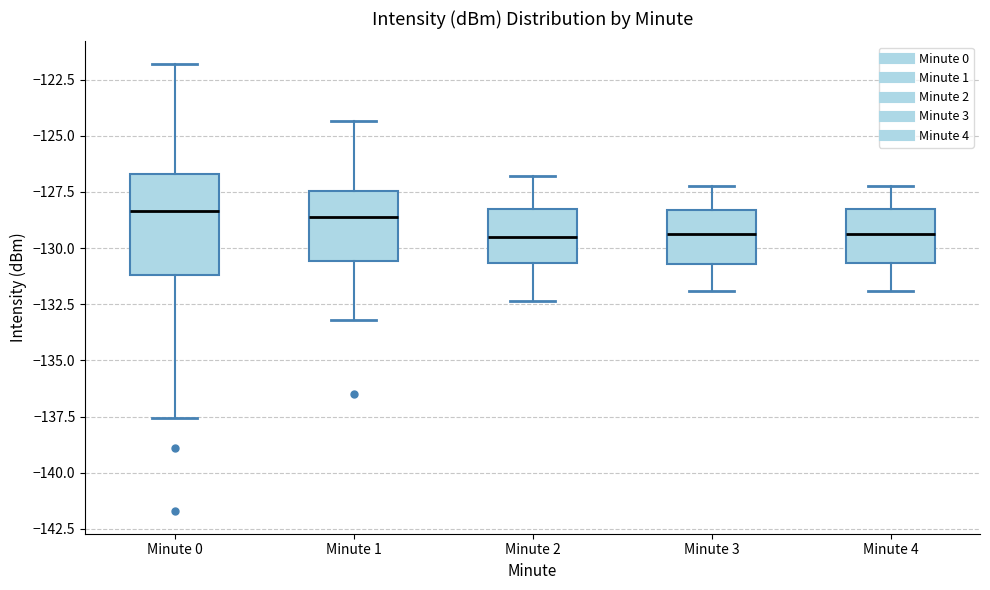

Reading left to right, read every box against the y-axis: the position of its median line, the range the box covers, and the ends of its whiskers. The values are not printed on the chart, so give them approximately, as read against the axis.

Minute 0: median -128.5, box -131.0 to -126.5, whiskers -137.5 to -122.0
Minute 1: median -128.5, box -130.5 to -127.5, whiskers -133.0 to -124.5
Minute 2: median -129.5, box -130.5 to -128.5, whiskers -132.5 to -127.0
Minute 3: median -129.5, box -130.5 to -128.5, whiskers -132.0 to -127.0
Minute 4: median -129.5, box -130.5 to -128.5, whiskers -132.0 to -127.0